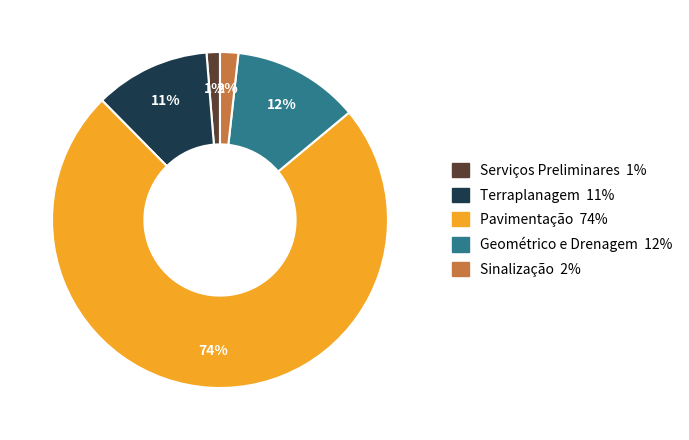

To the nearest percent, what is the average slice percentage?

20%